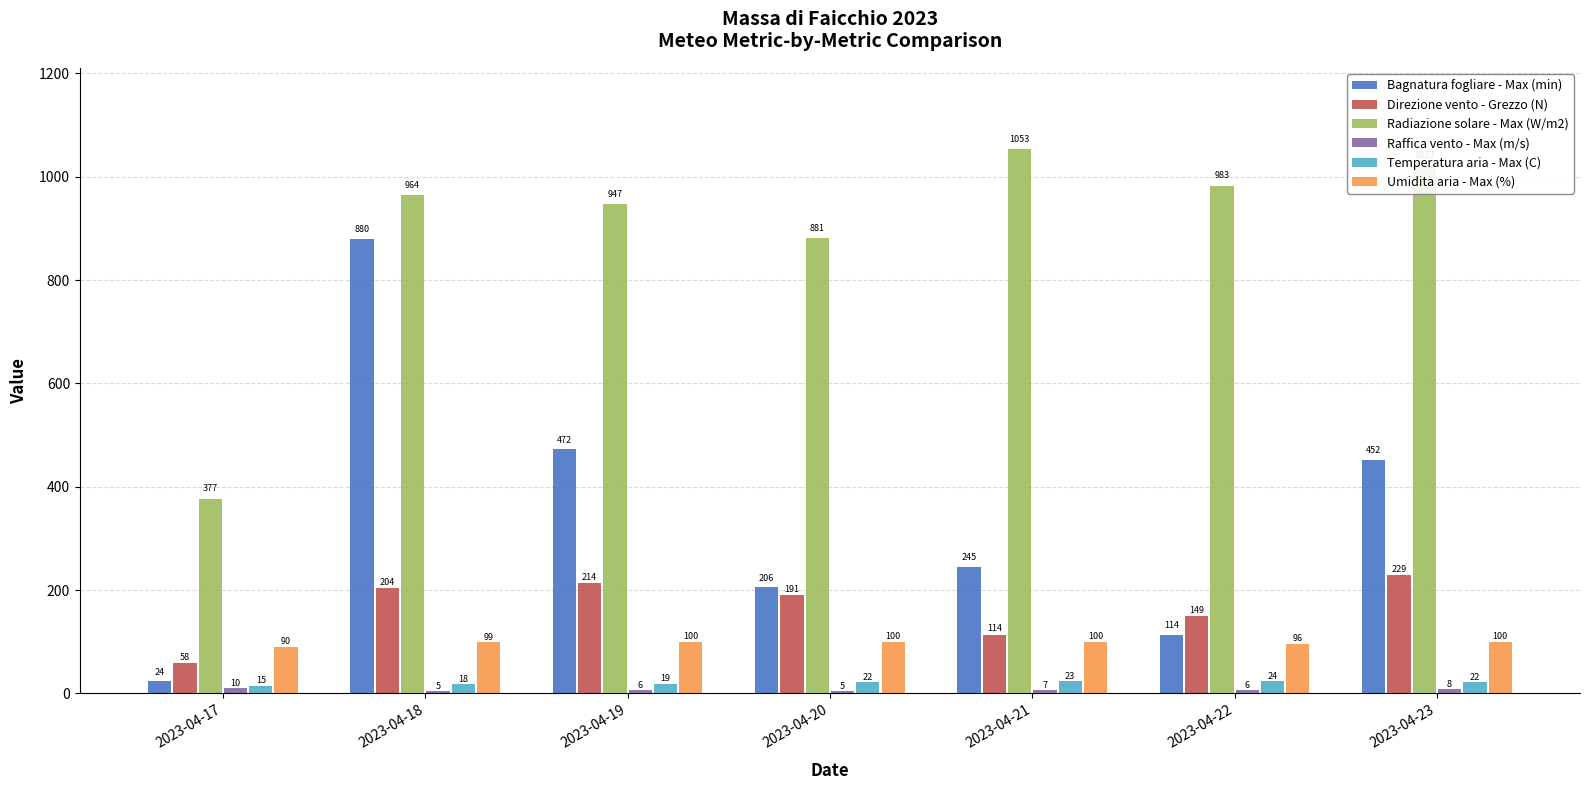

At how many categories does at least one series exceed 523?

6